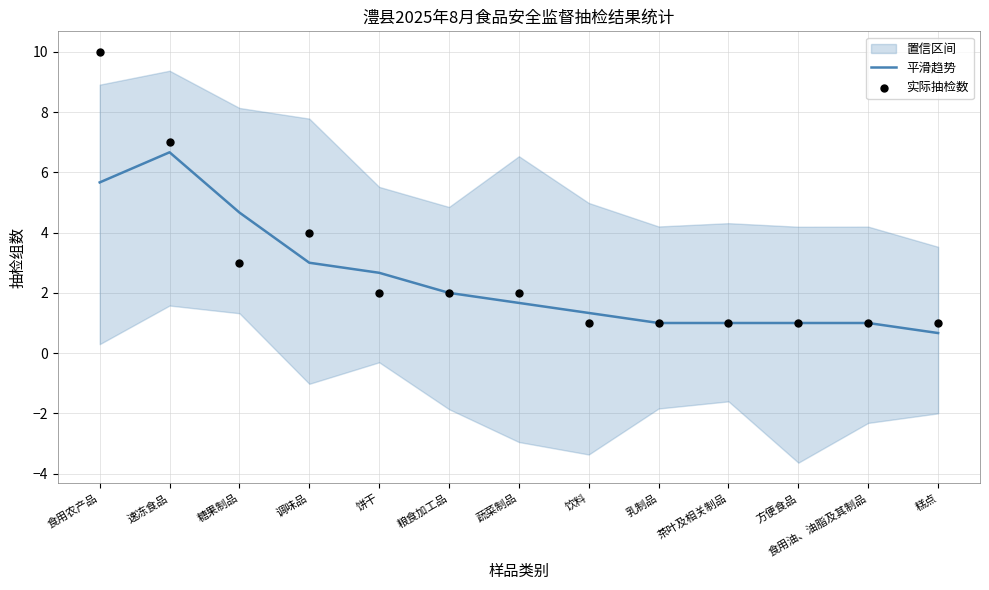

What is the total value across all series at 乳制品?

2.0